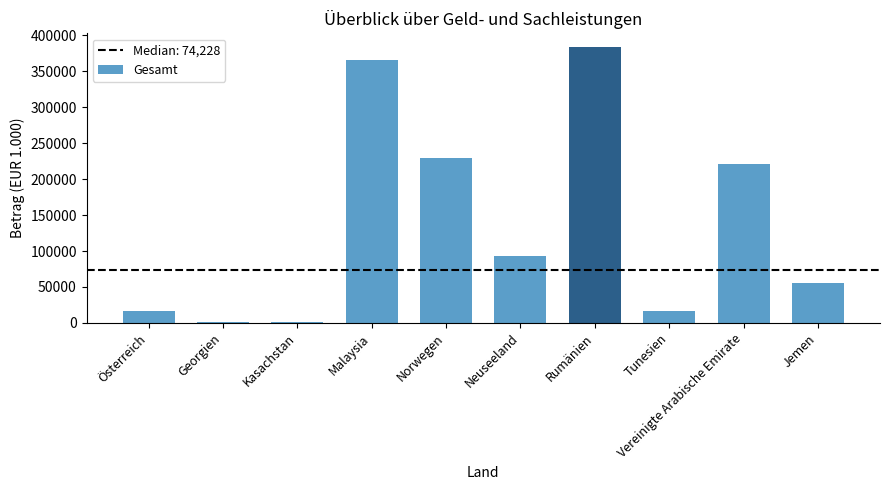

What is the difference between the maximum and minimum values?

382154